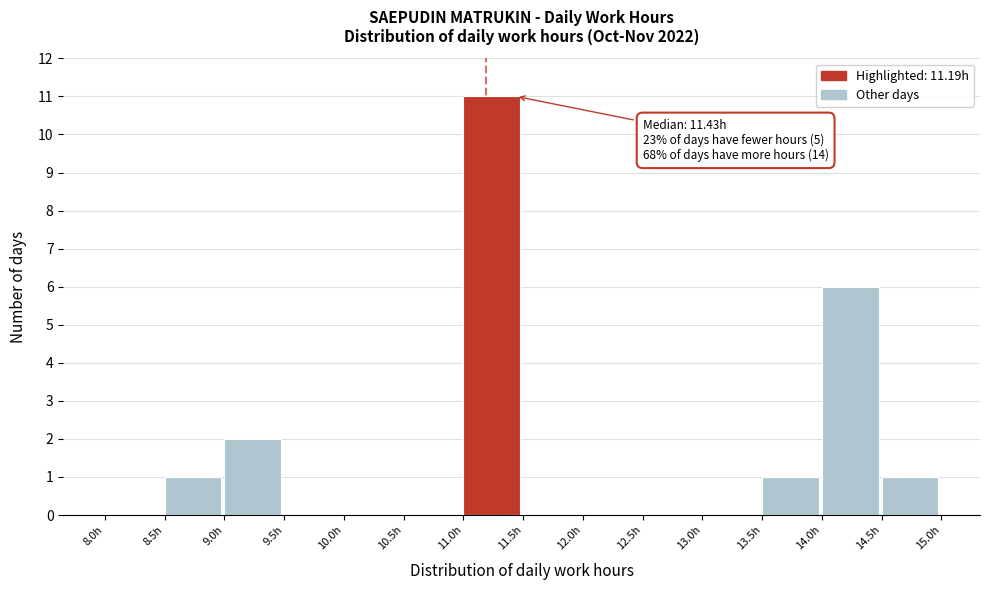

Over which range of the x-axis is the bar tallest?

11.0 to 11.5